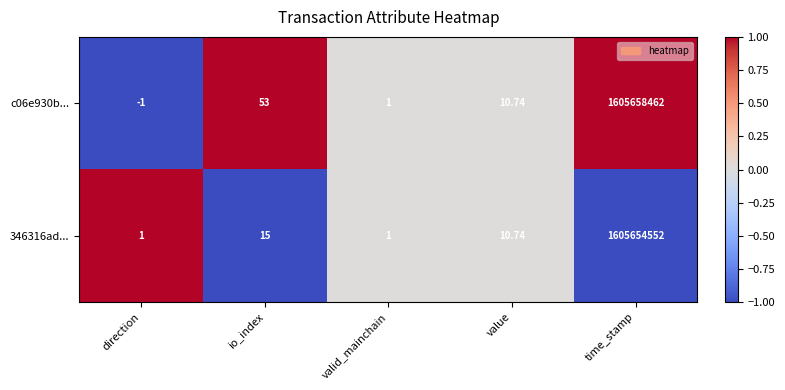

At how many categories does at least one series exceed 0?

5